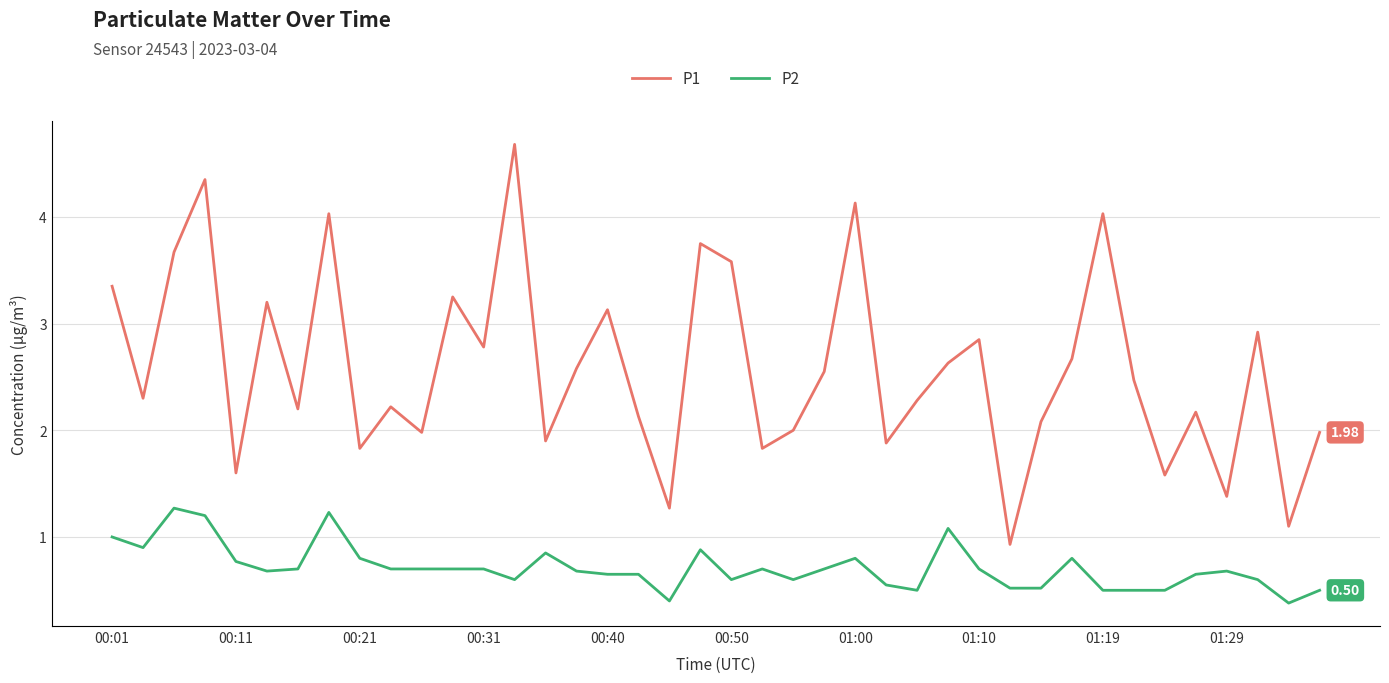

Rank the series by their average value, from lowest to highest.

P2, P1